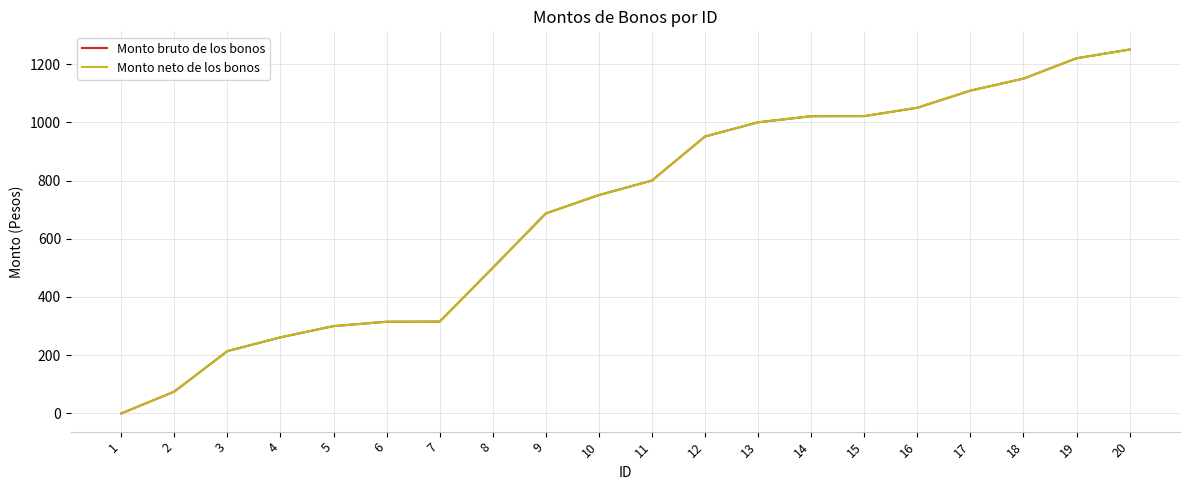

Does the chart have visible grid lines?

Yes